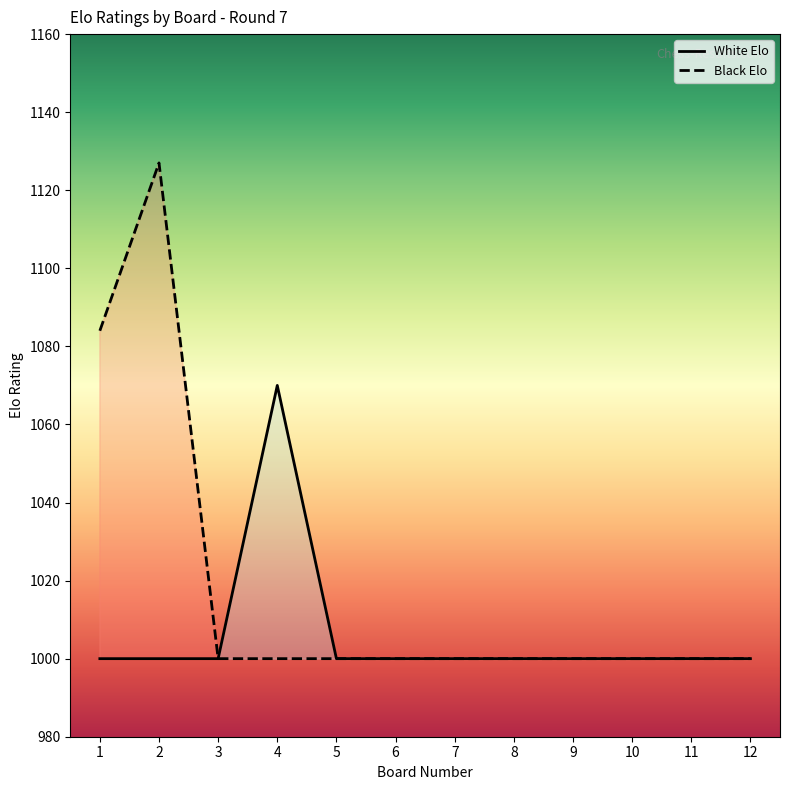

True or false: White Elo and Black Elo intersect in this chart.

False